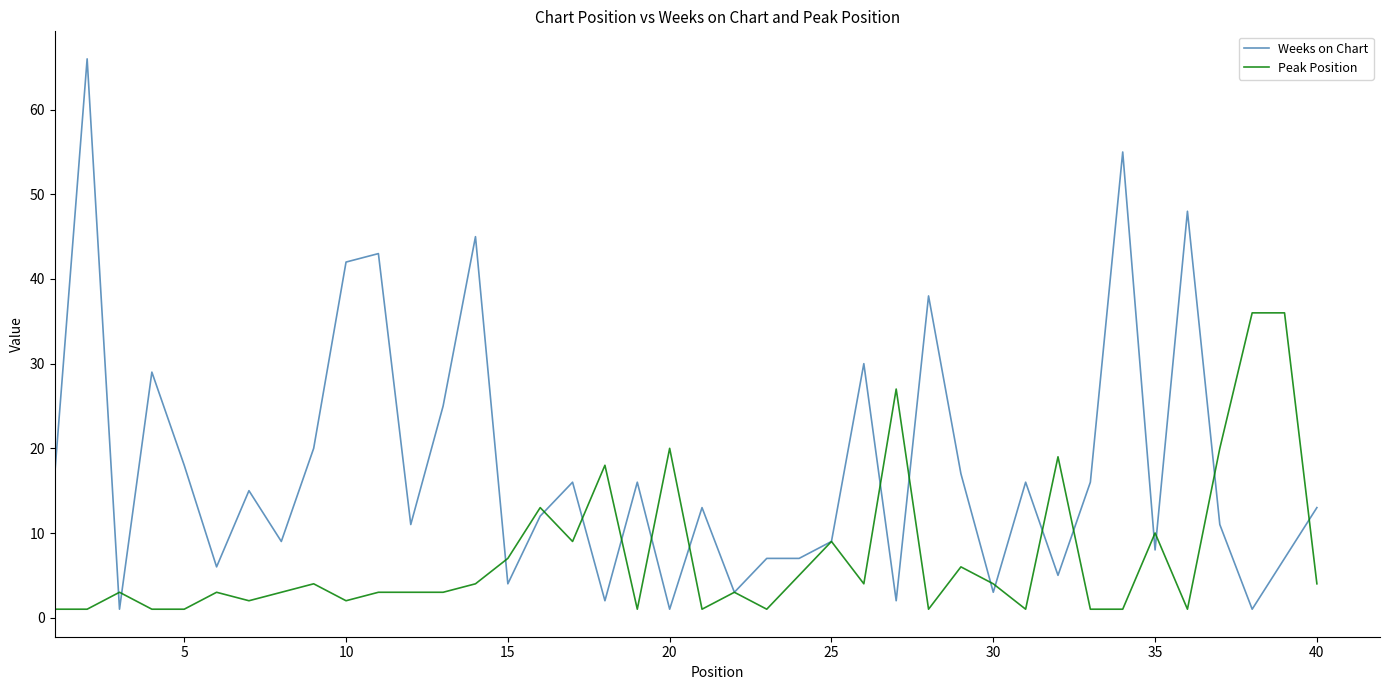

True or false: Weeks on Chart has more than 0 points higher than both neighbors.

True